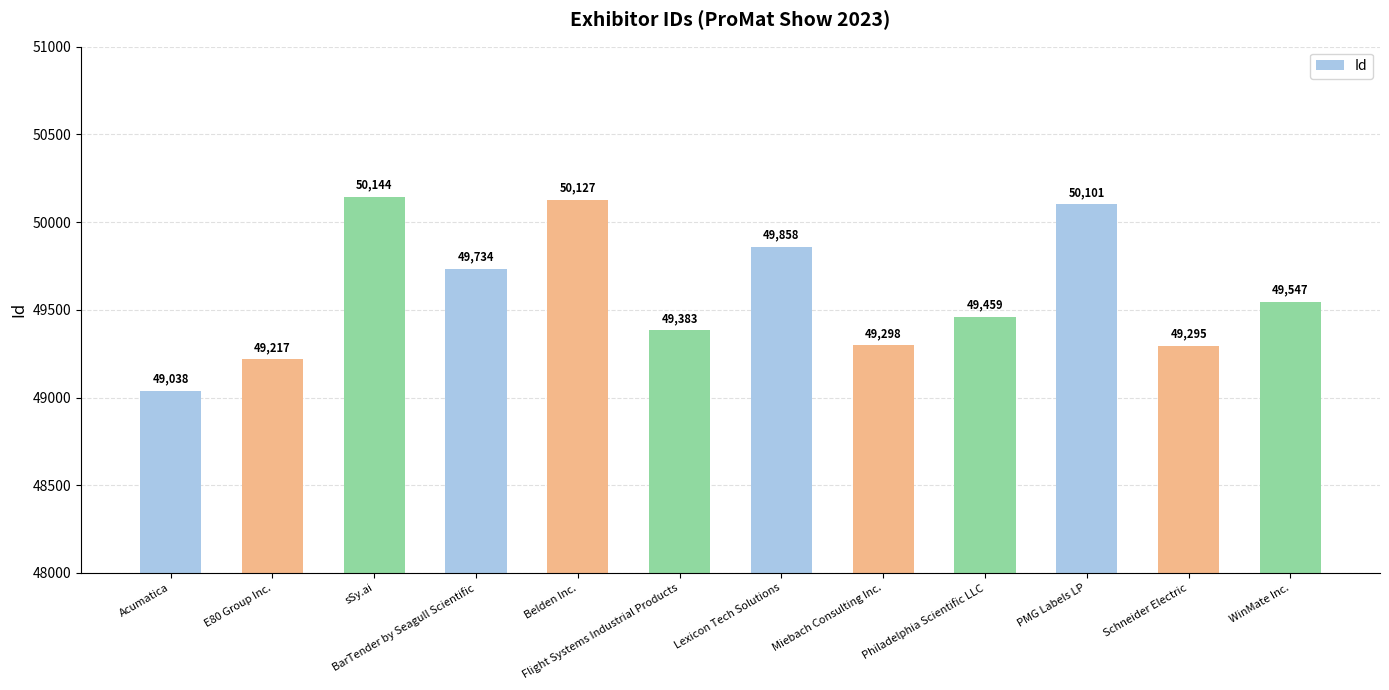

How many values are below 49547?

6